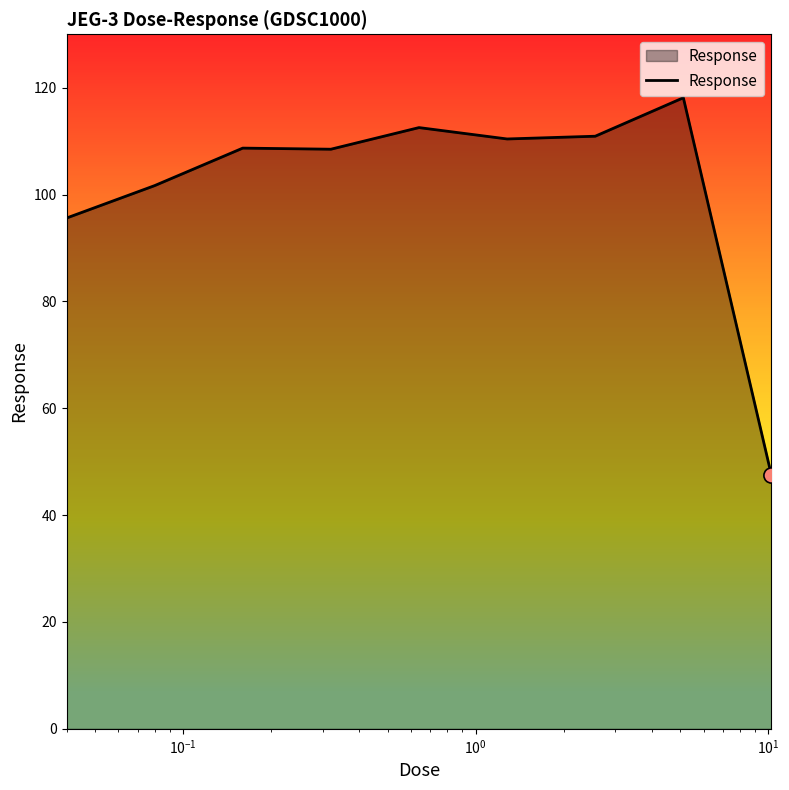

What is the minimum value shown in the chart?

47.4